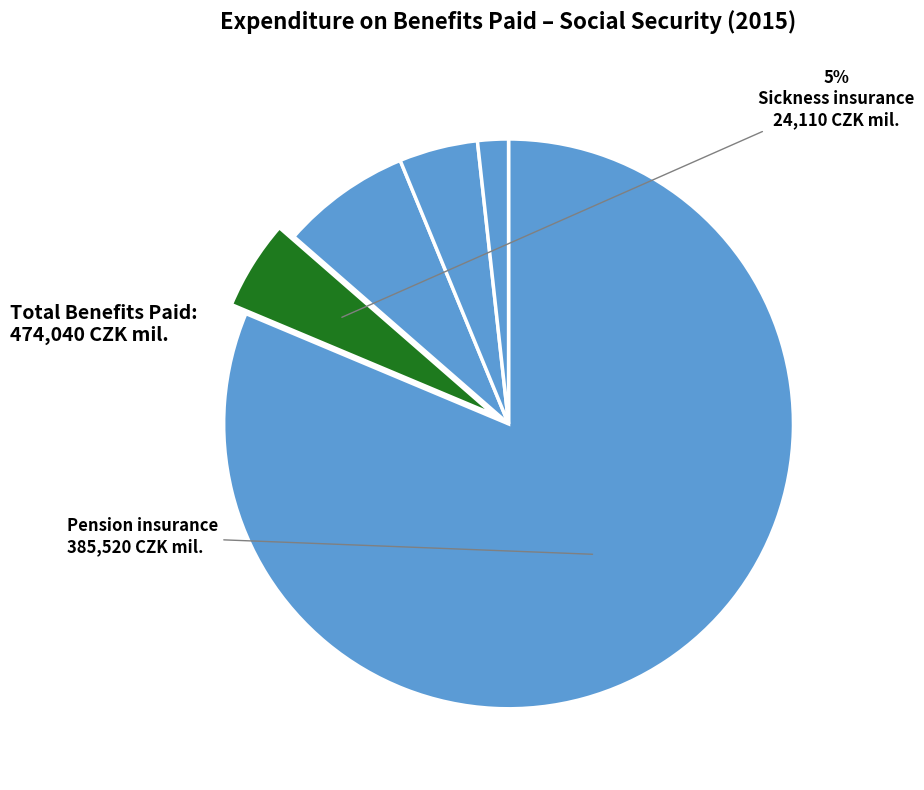

How many slices are in this pie chart?

5